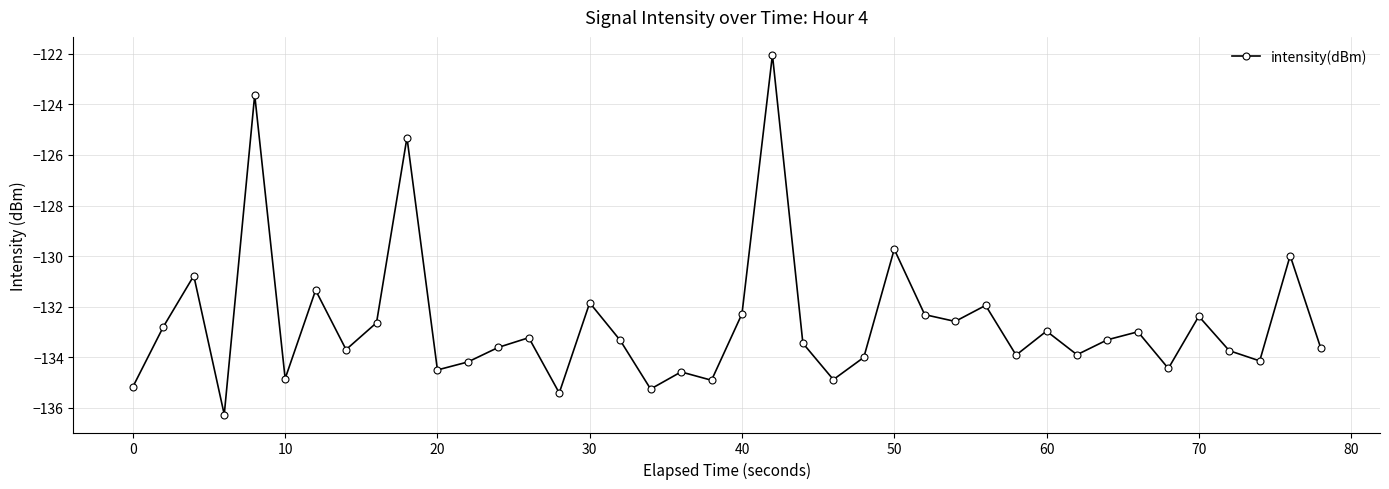

What is the sum of all values?

-5306.0